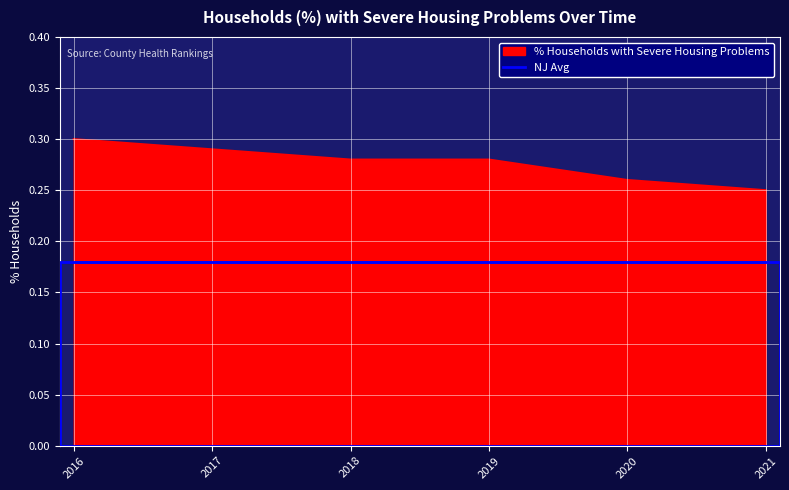

Rank the categories by value from lowest to highest.

2021, 2020, 2018, 2019, 2017, 2016